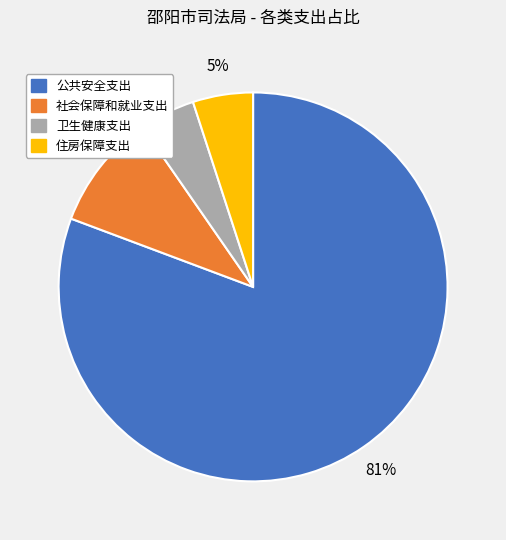

To the nearest percent, what is the average slice percentage?

25%